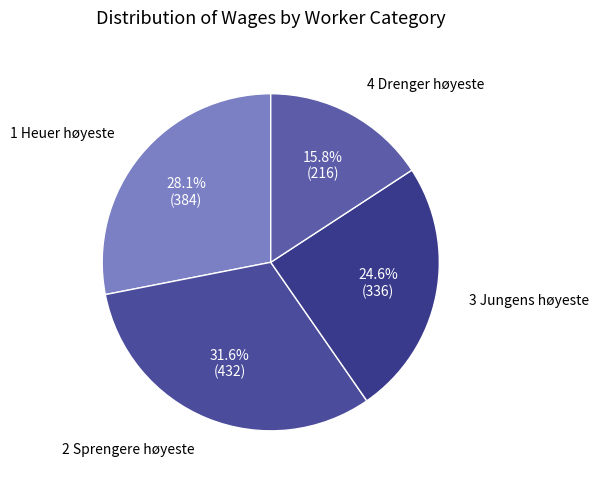

What is the smallest slice in the pie chart?

4 Drenger høyeste